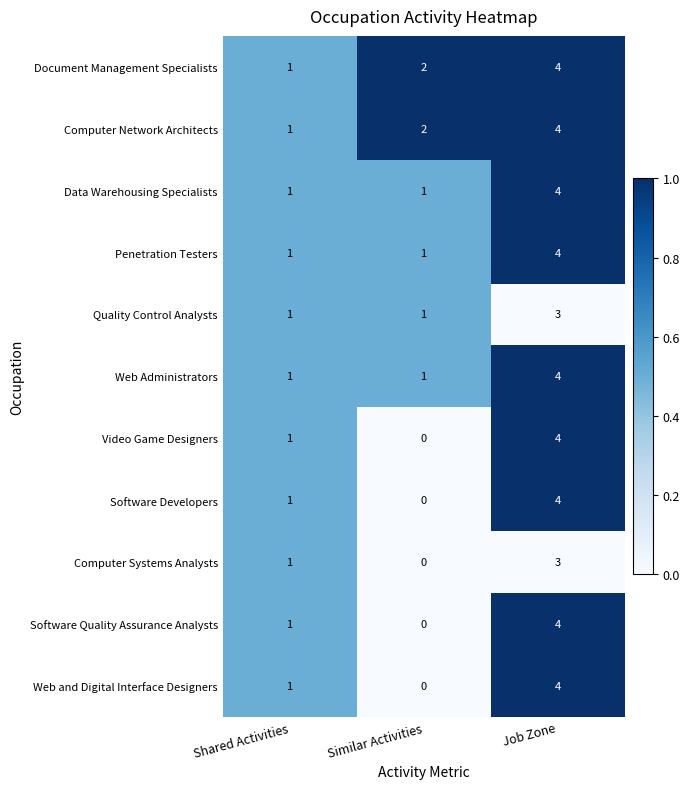

What is the sum of all Penetration Testers values?

6